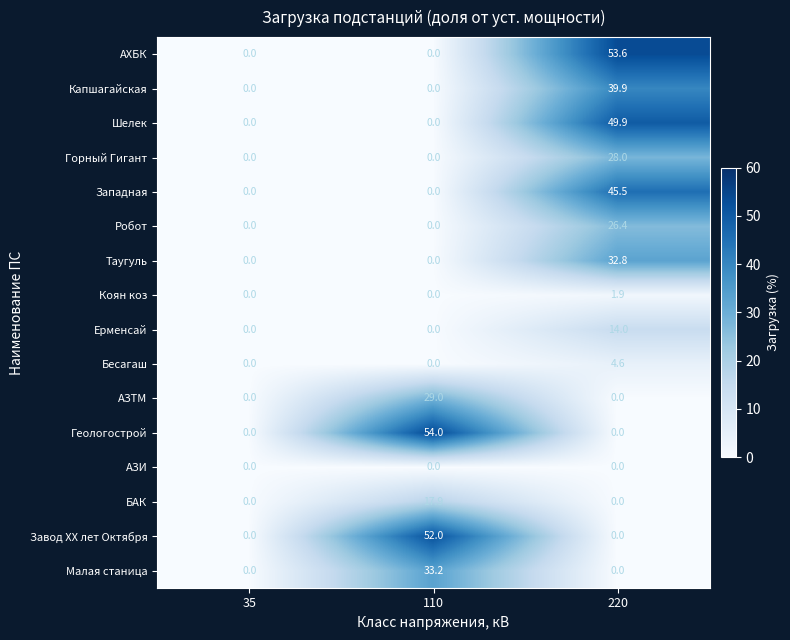

How many Горный Гигант values are between 0 and 28?

3